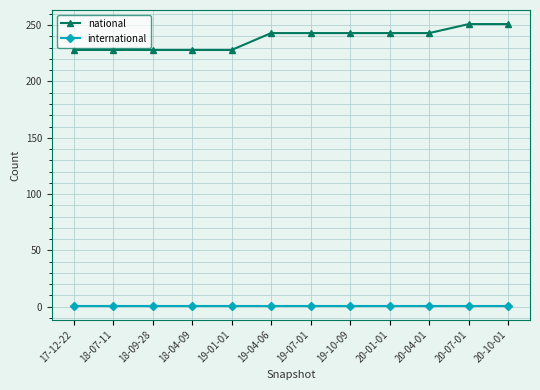

Is this an area chart (filled region under the line)?

No